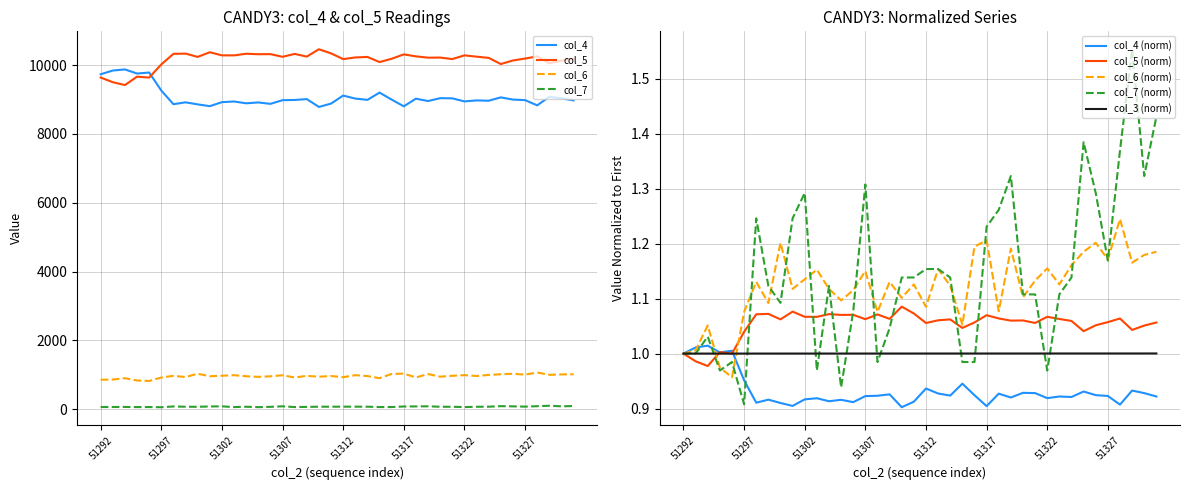

True or false: col_3 has a value of 1.6 at 51318.

False